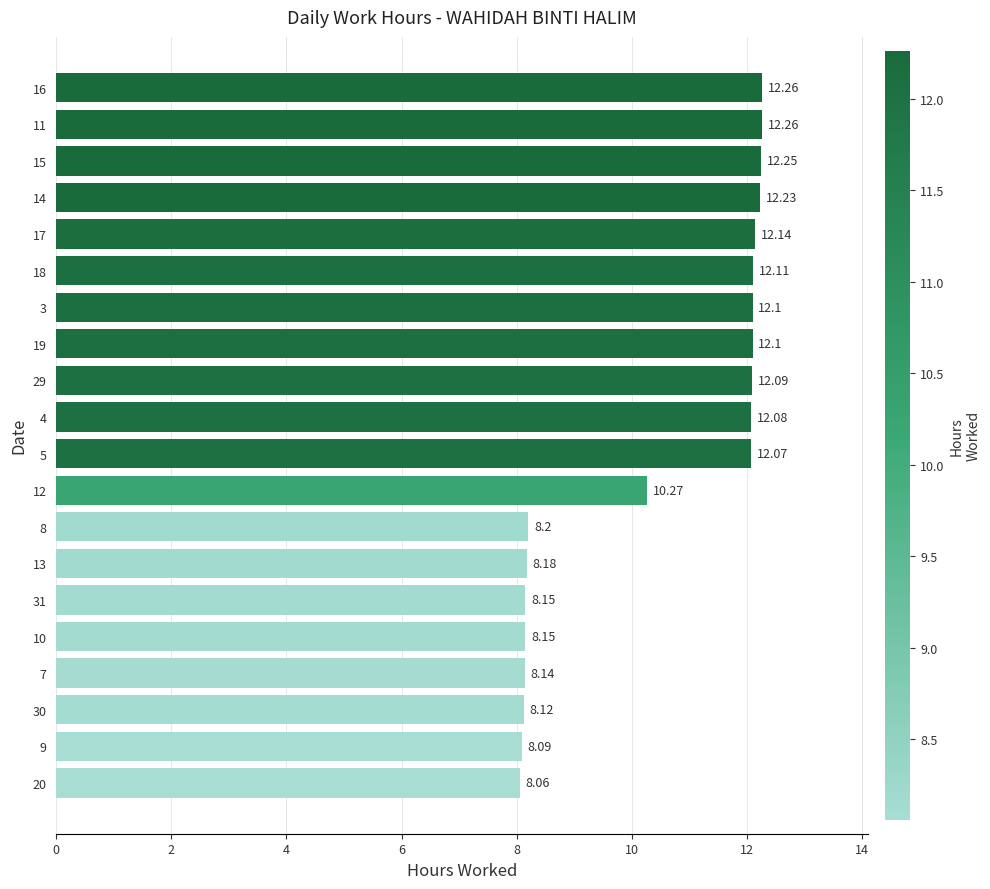

What is the approximate value at 12?

10.3